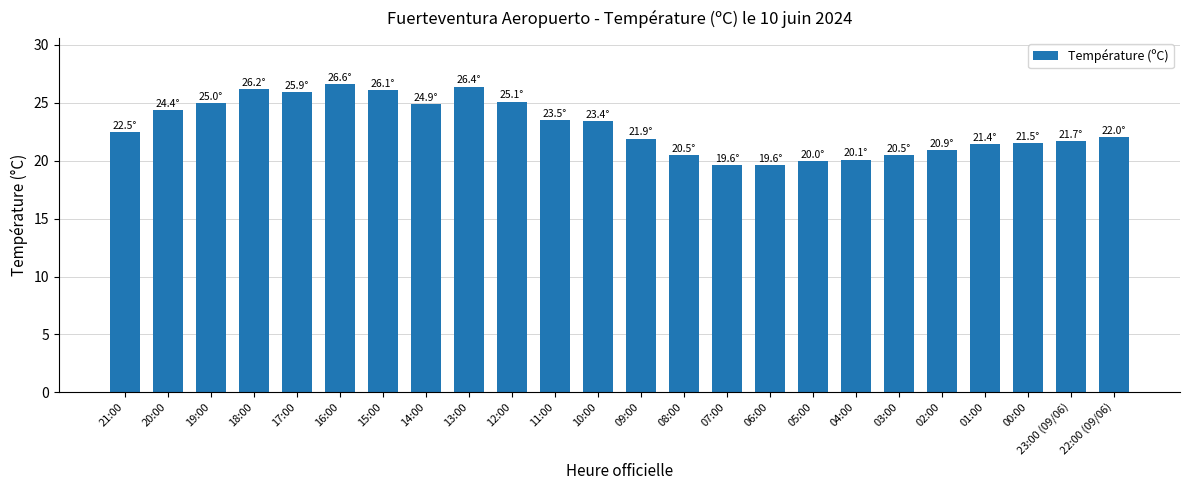

The value at 09:00 is 21.9. True or false?

True